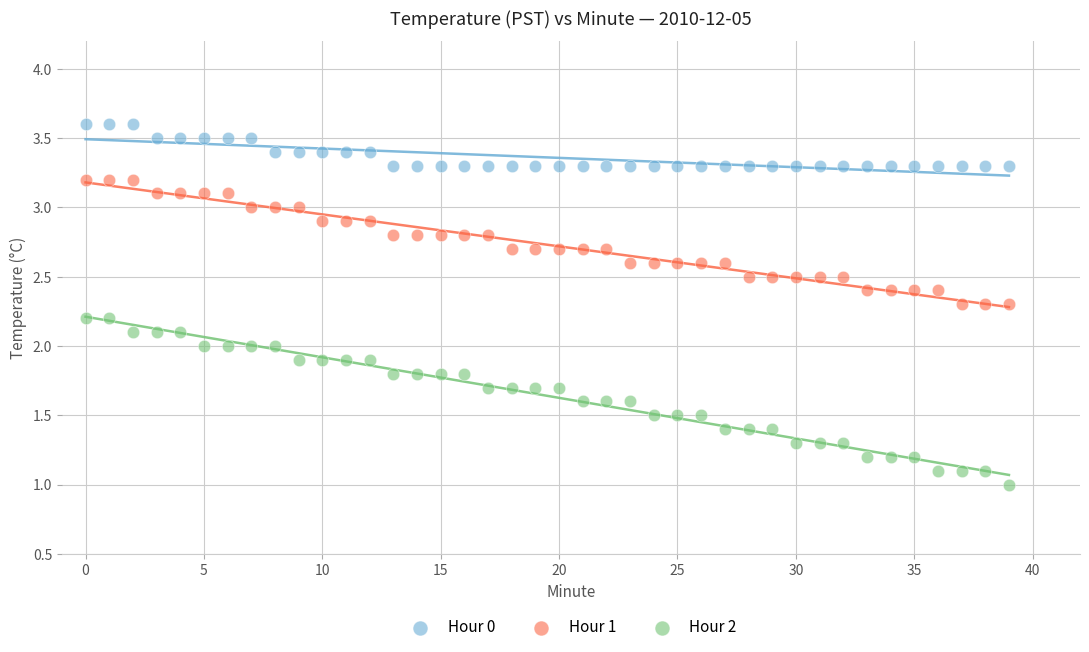

Which series contains the lowest Y value?

Hour 2